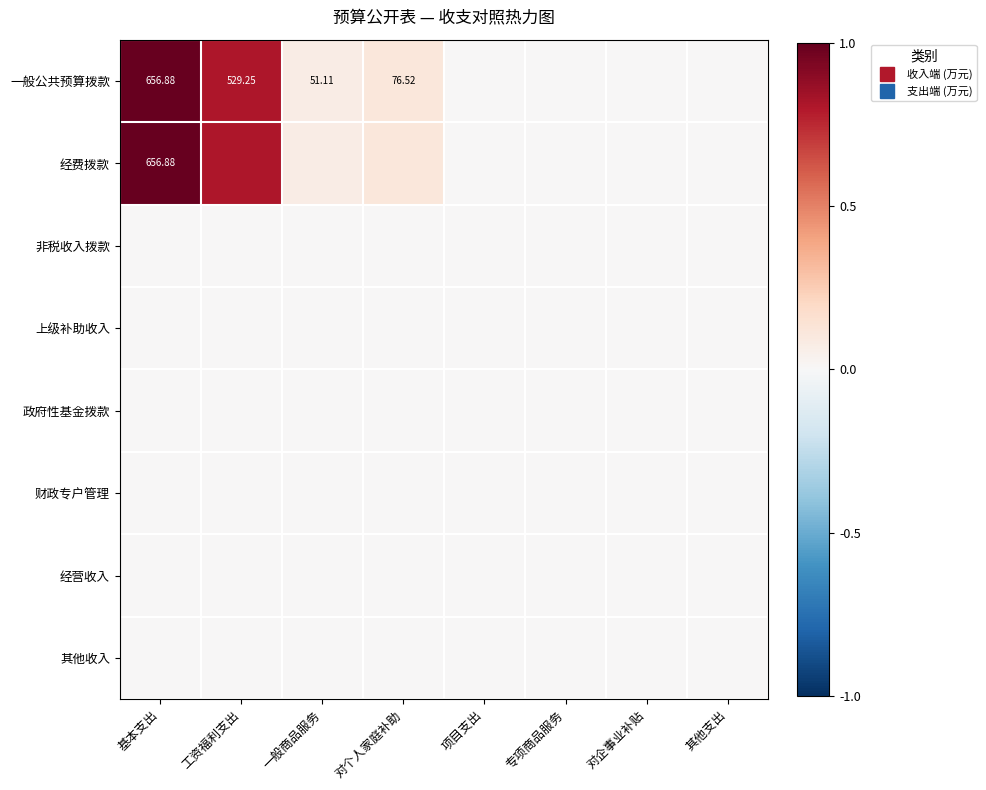

At which category is the sum across all series the highest?

基本支出